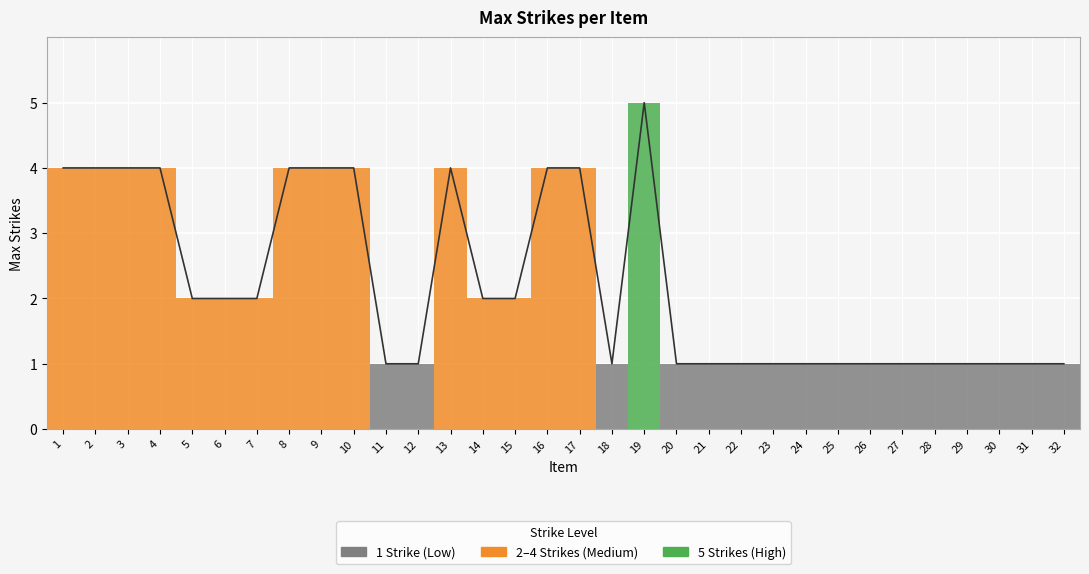

List the labels in order of value, smallest first.

11, 12, 18, 20, 21, 22, 23, 24, 25, 26, 27, 28, 29, 30, 31, 32, 5, 6, 7, 14, 15, 1, 2, 3, 4, 8, 9, 10, 13, 16, 17, 19